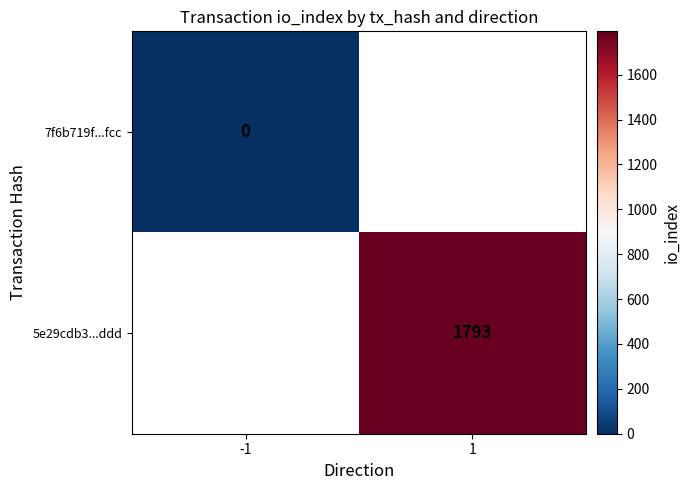

True or false: 5e29cdb3...ddd has a value of 2614 at 1.

False